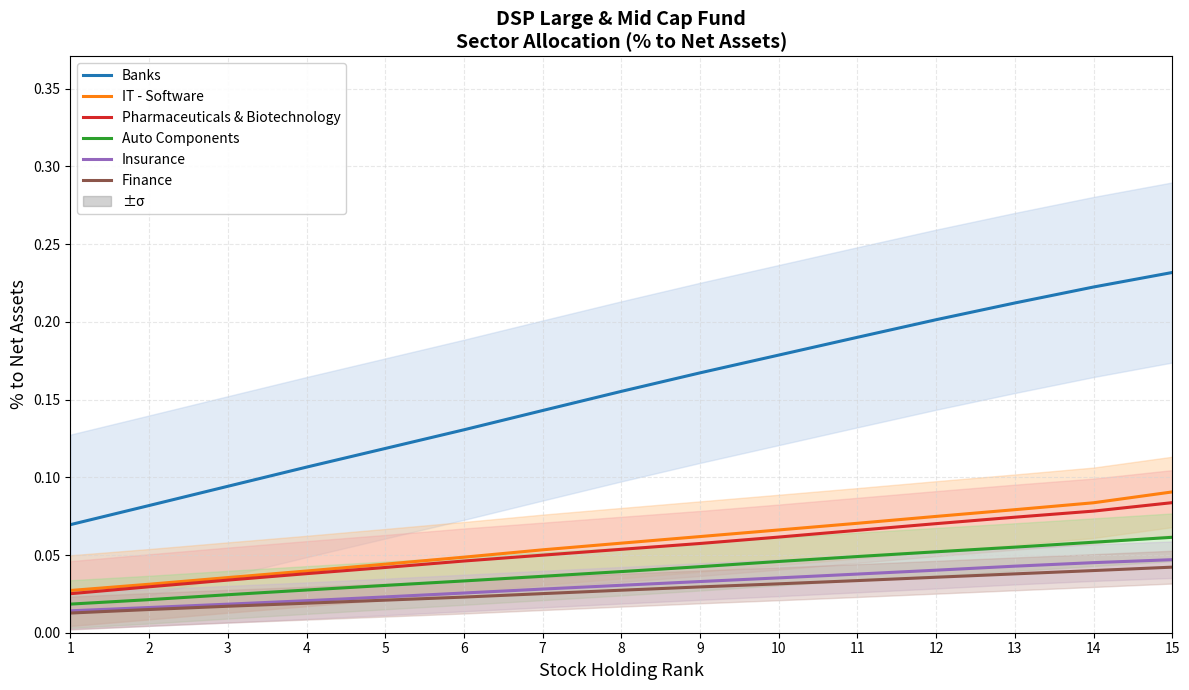

True or false: Auto Components and Finance intersect in this chart.

False